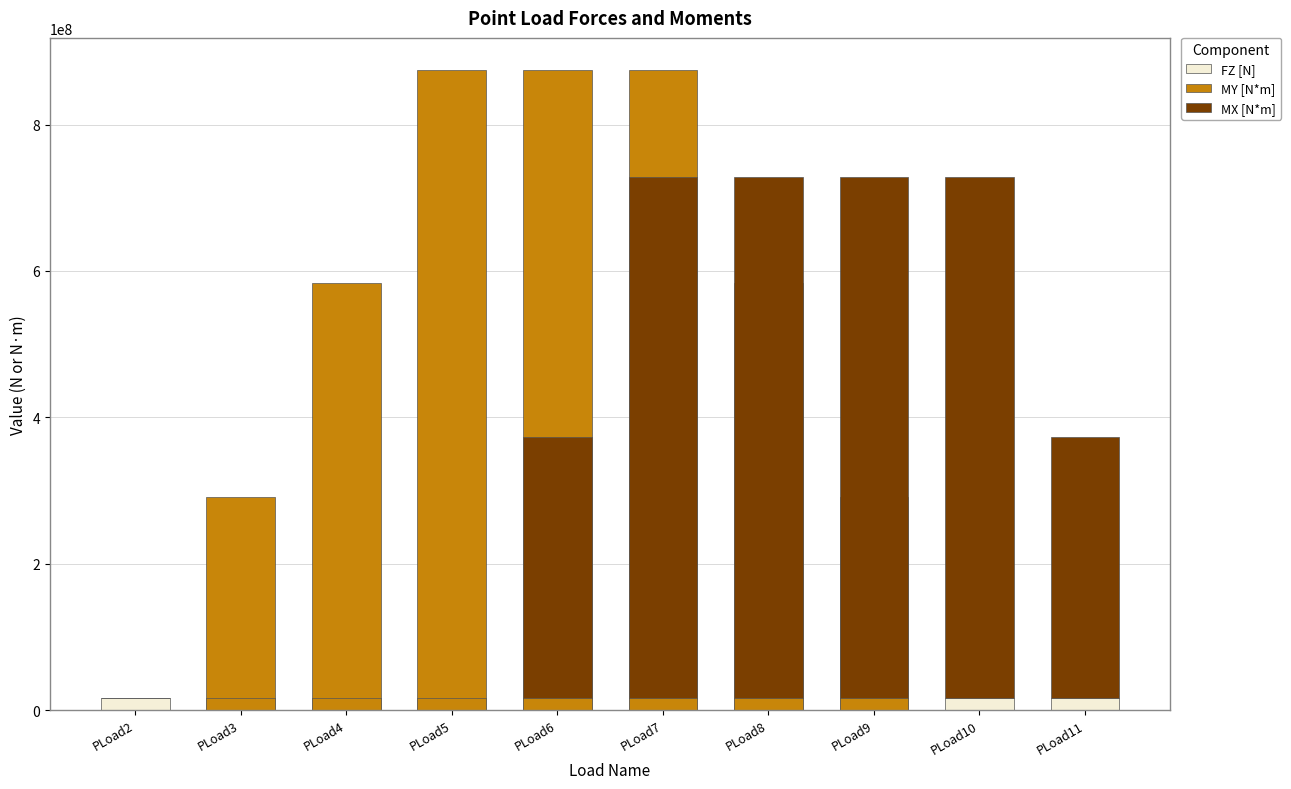

Which has a higher value, PLoad3 or PLoad8?

PLoad3